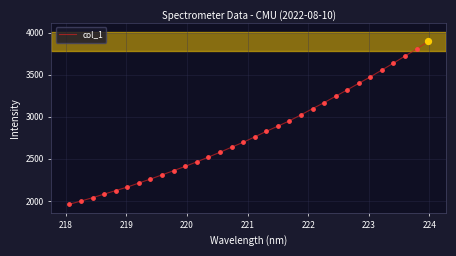

What is the smallest value displayed?

1960.6